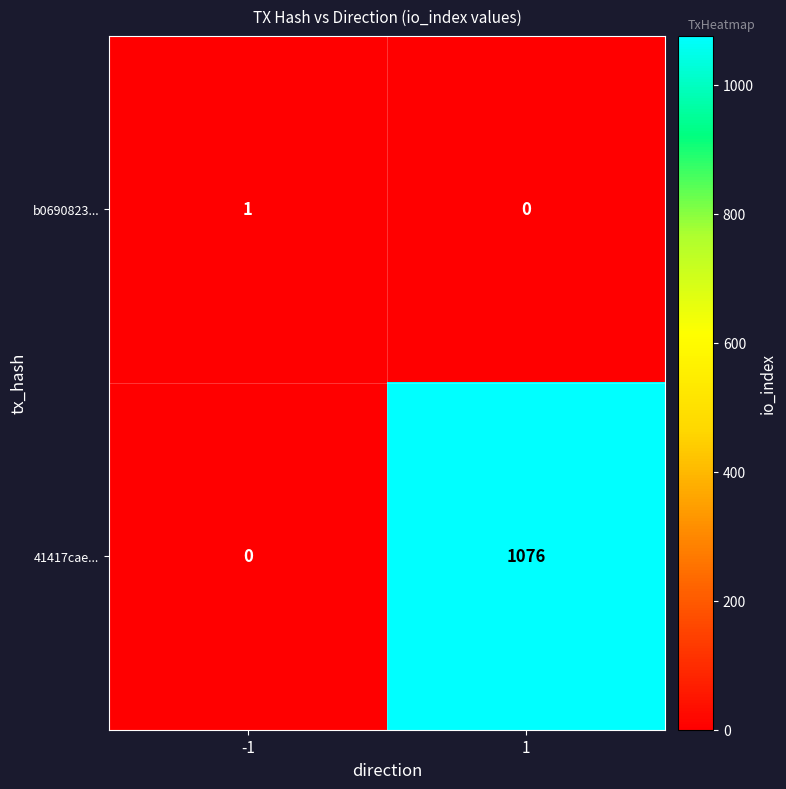

What is the greatest value displayed?

1076